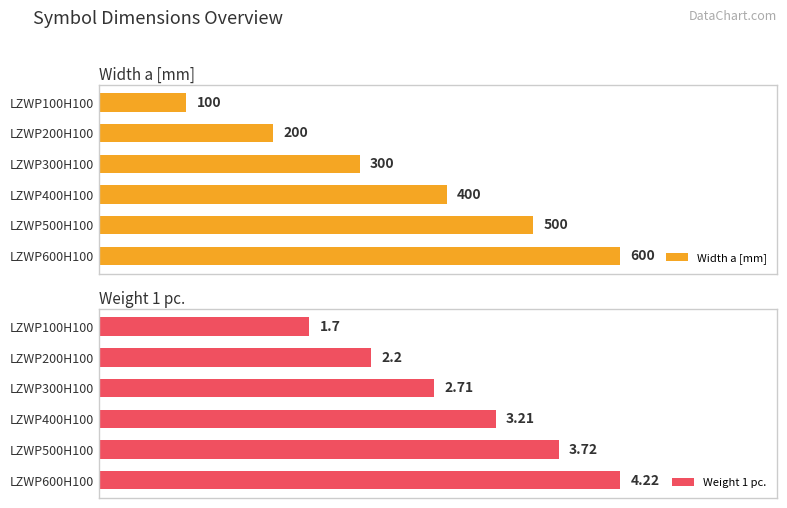

Rank the series by their average value, from lowest to highest.

Weight 1 pc., Width a [mm]